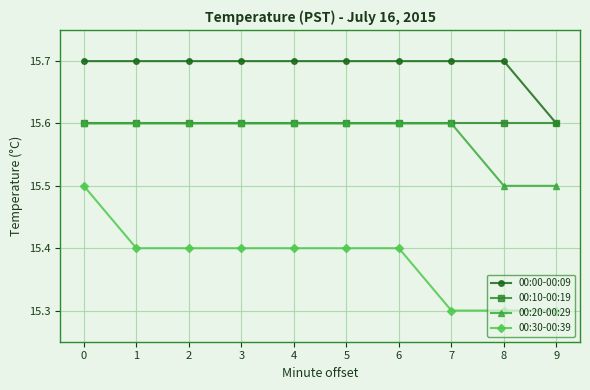

What is the spread (max minus min) of values at 6?

0.3